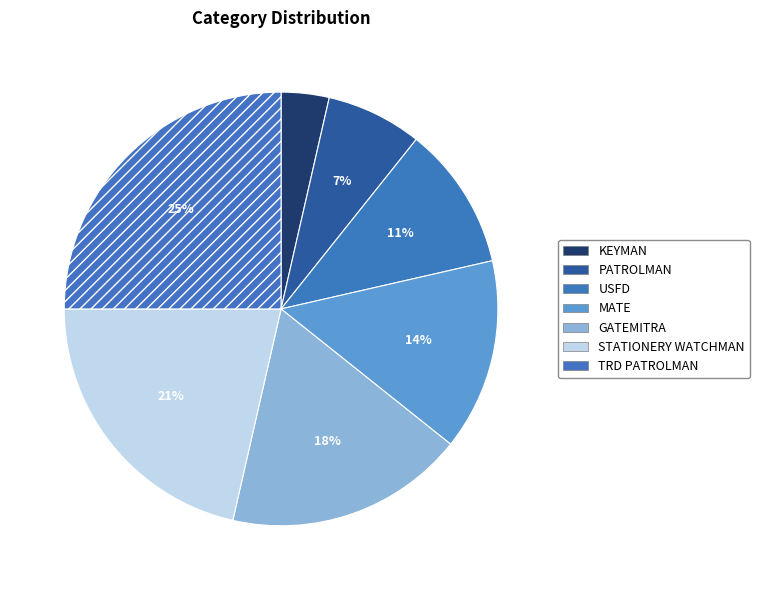

True or false: MATE accounts for 7% of the total.

False